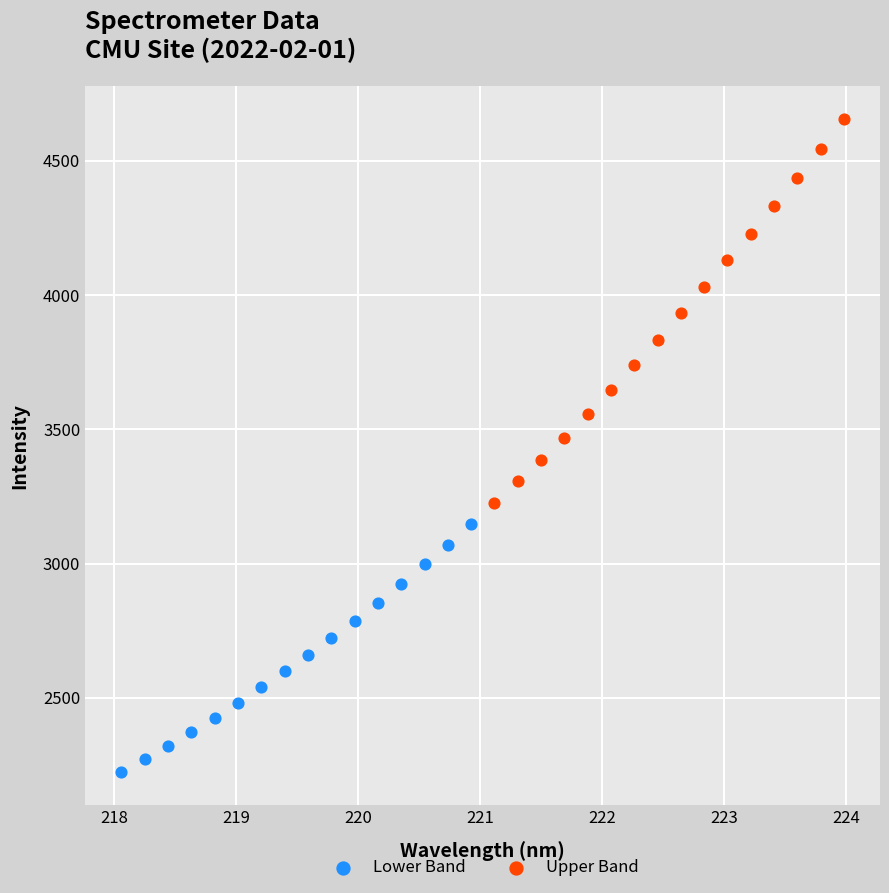

Which series contains the highest Y value?

Upper Band